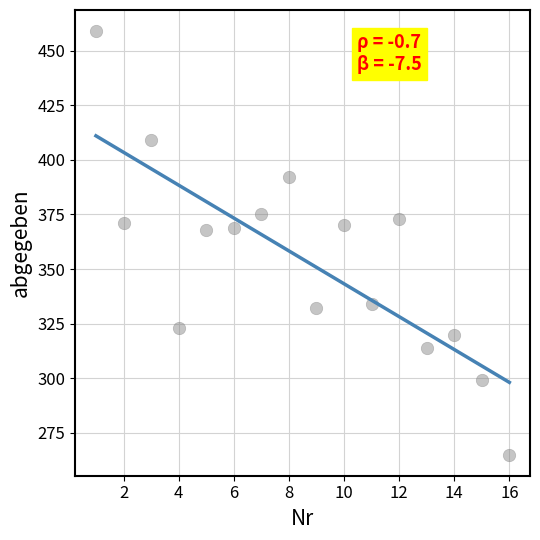

What is the range of Y values (max minus min)?

194